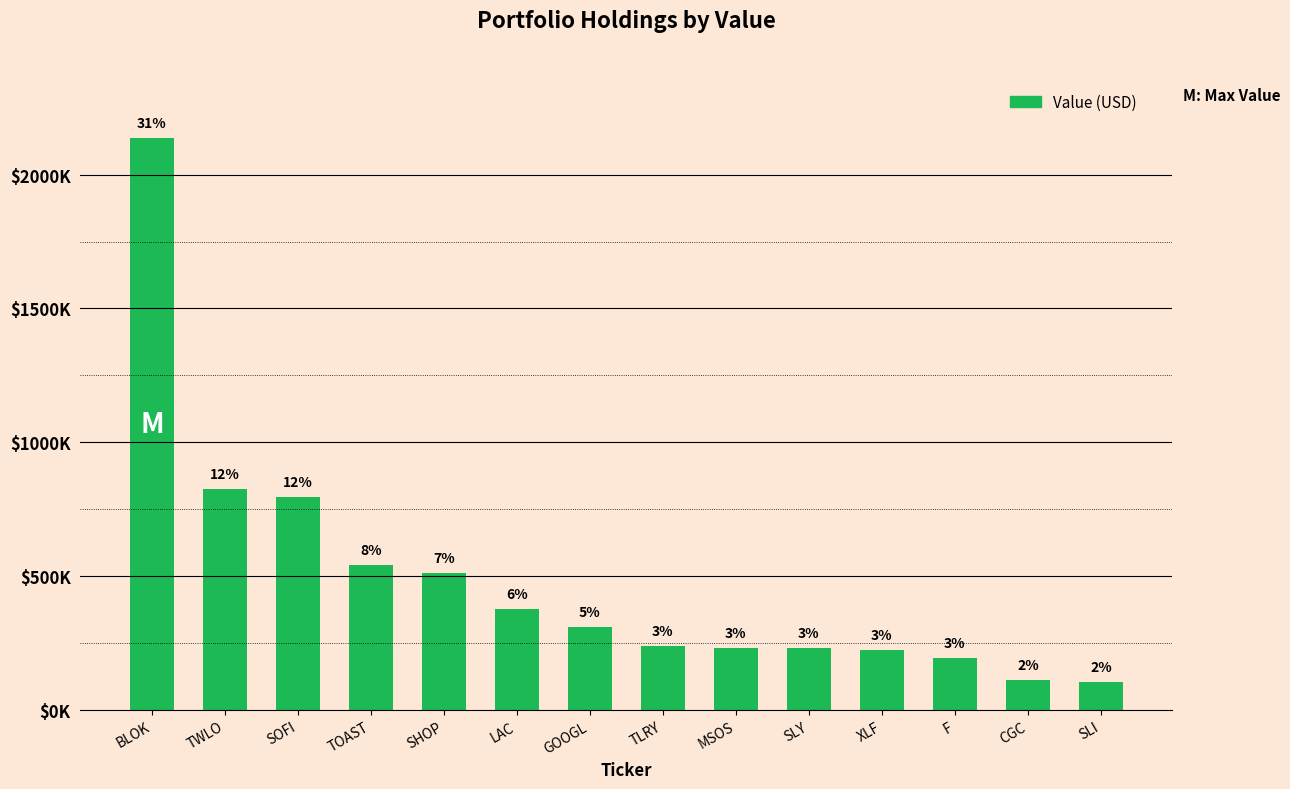

Which category has the lowest value across all series?

SLI